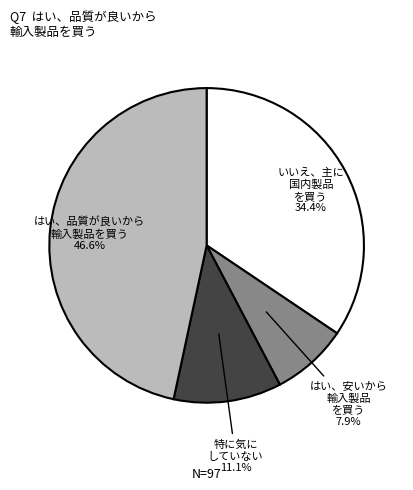

Does any single category account for the majority?

No